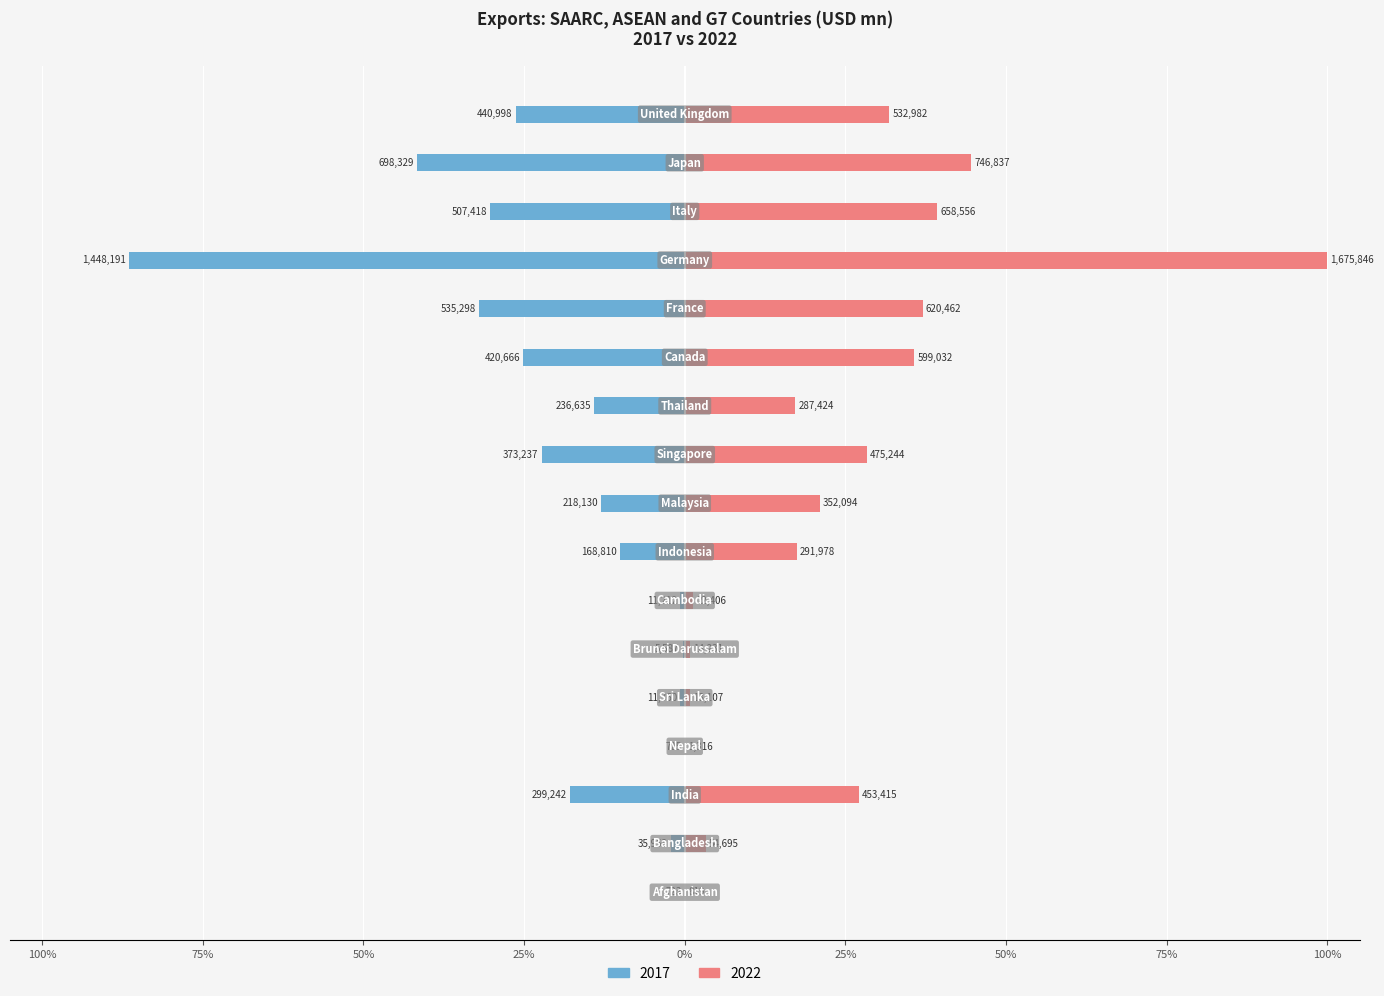

How many values in the 2017 series exceed -14?

8